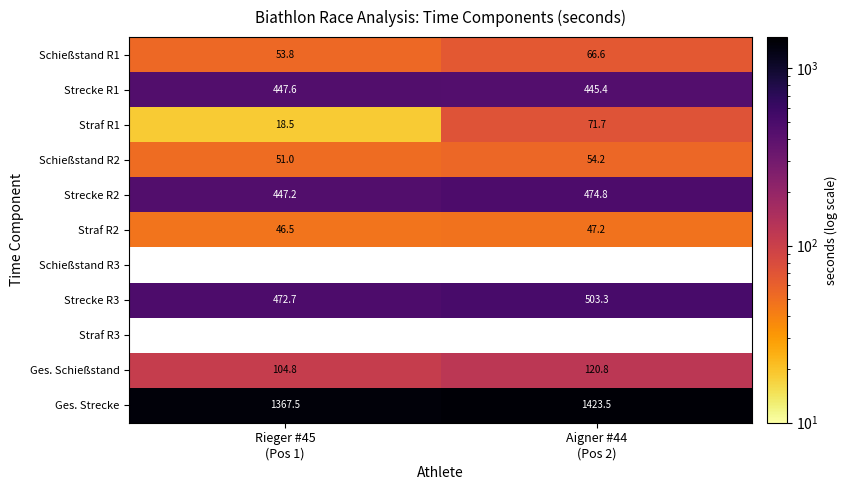

How many values in the Straf R2 series are below 47?

1